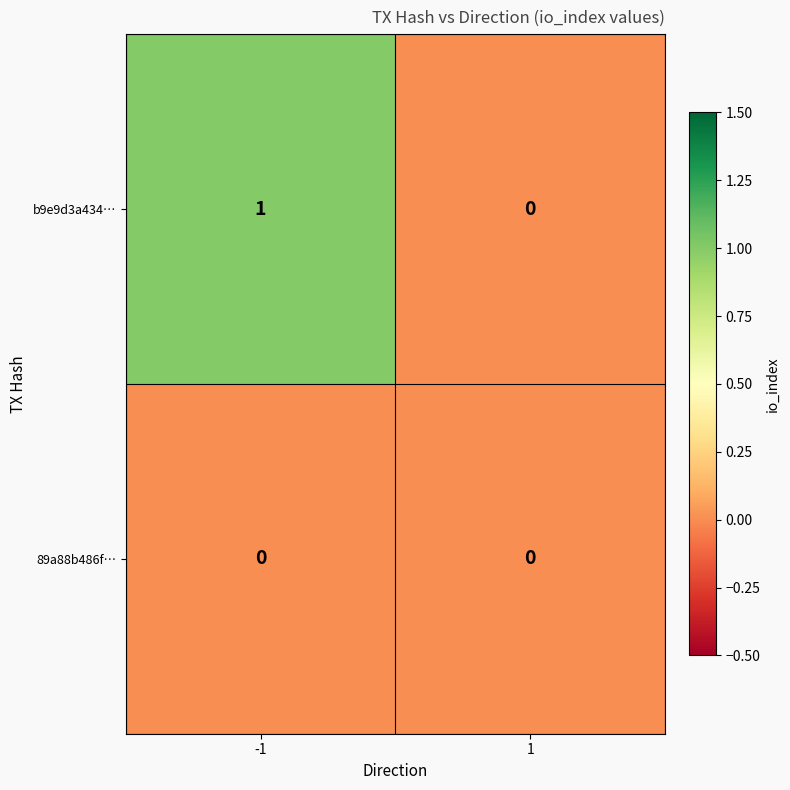

How many categories are shown in the chart?

2